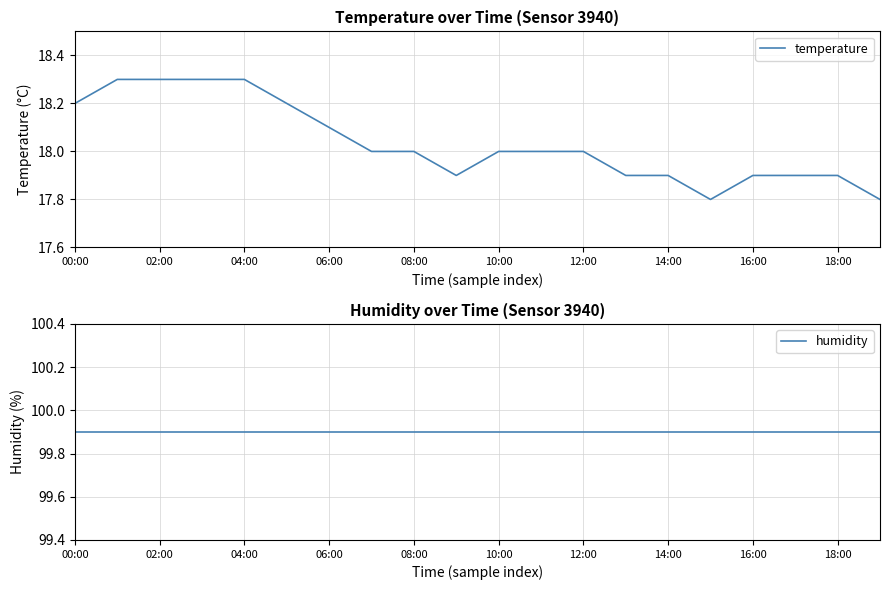

What is the minimum value for temperature?

17.8